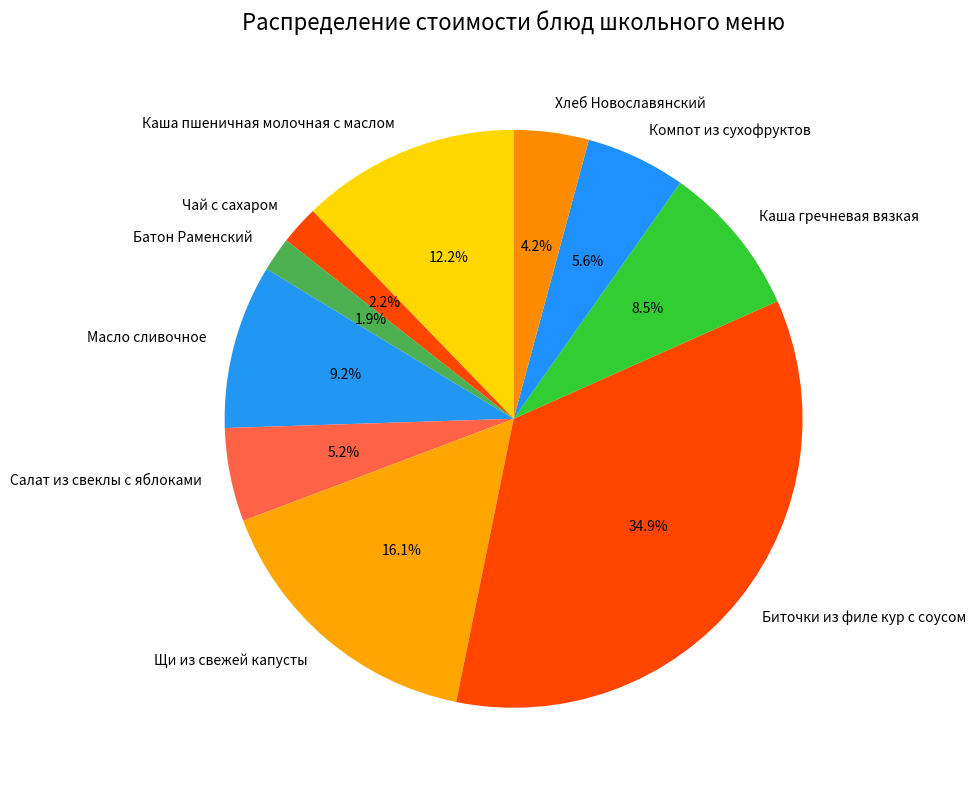

True or false: Компот из сухофруктов accounts for 17% of the total.

False